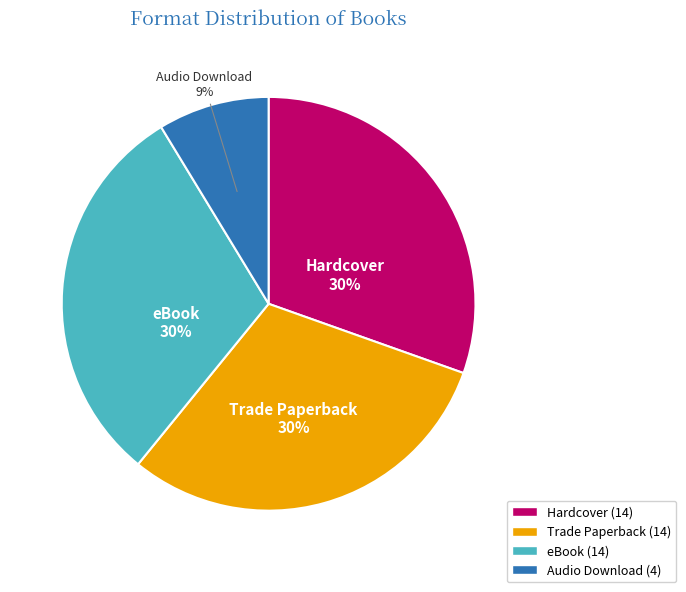

To the nearest percent, what portion does Trade Paperback represent?

30%